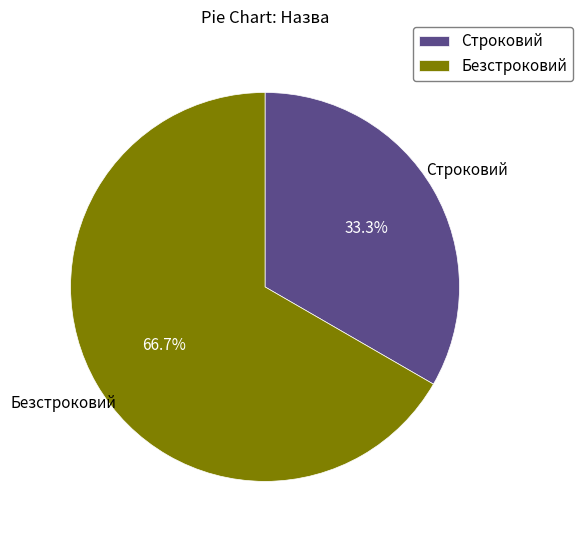

To the nearest percent, what percentage of the pie is Безстроковий?

67%